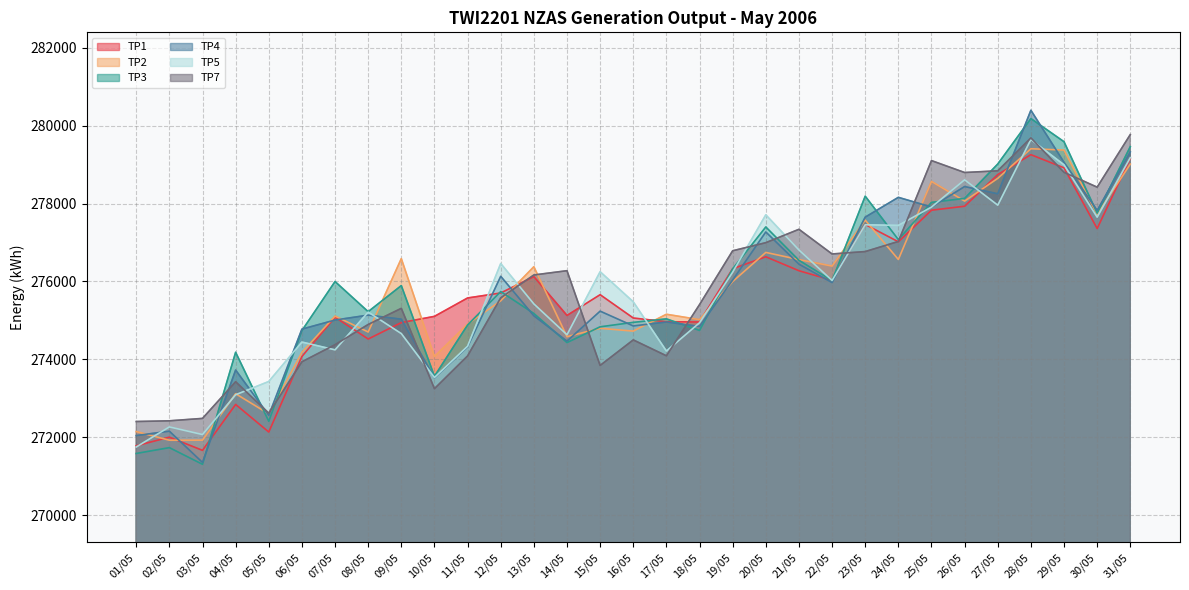

Which category has the highest value across all series?

28/05